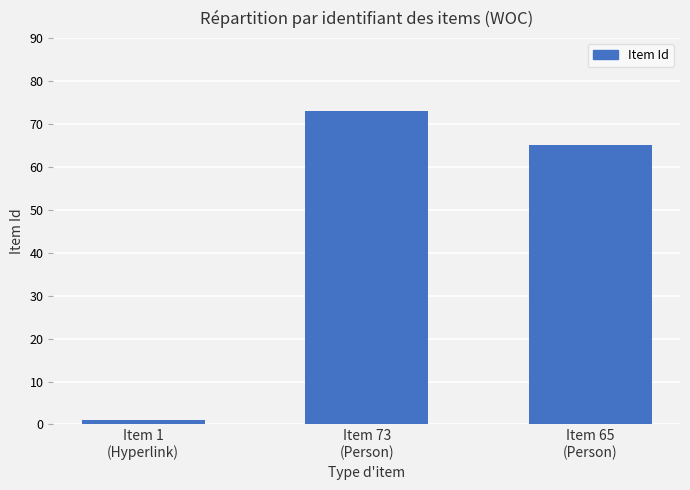

What is the sum of all values?

139